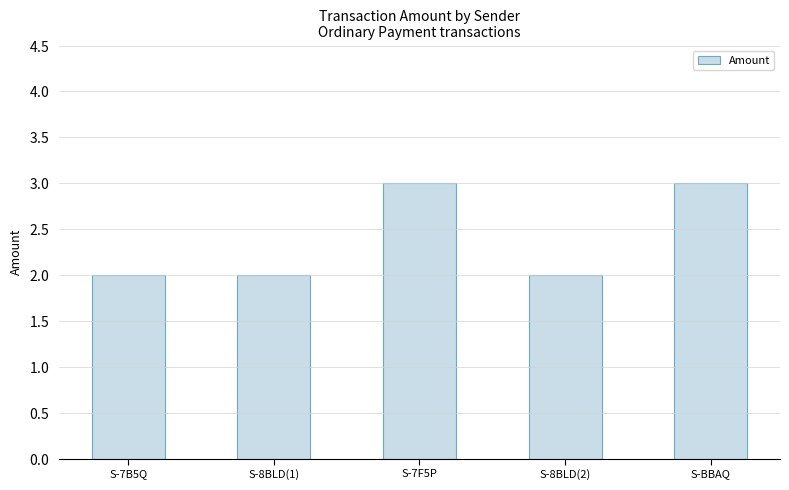

Does the chart contain any negative values?

No